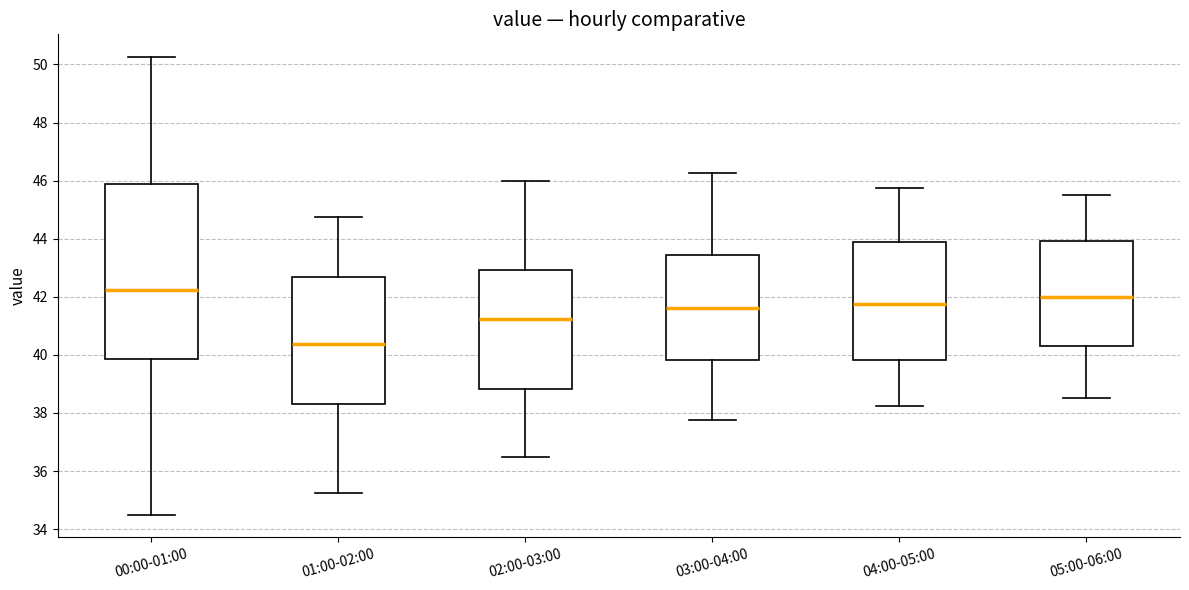

Which box's median line is the highest?

00:00-01:00